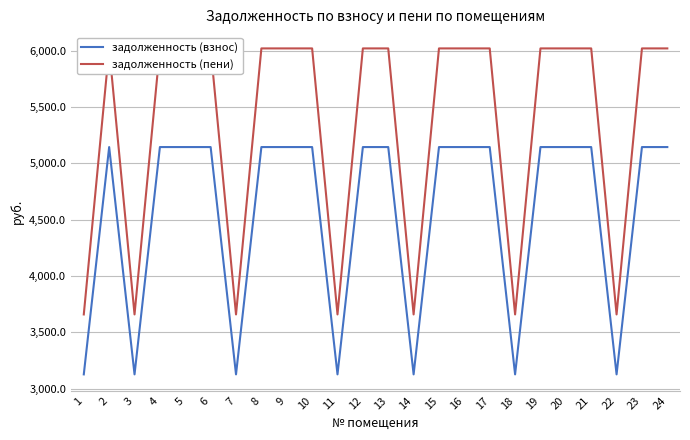

What is the value of the задолженность (пени) point at the 12th from the left?

6021.1